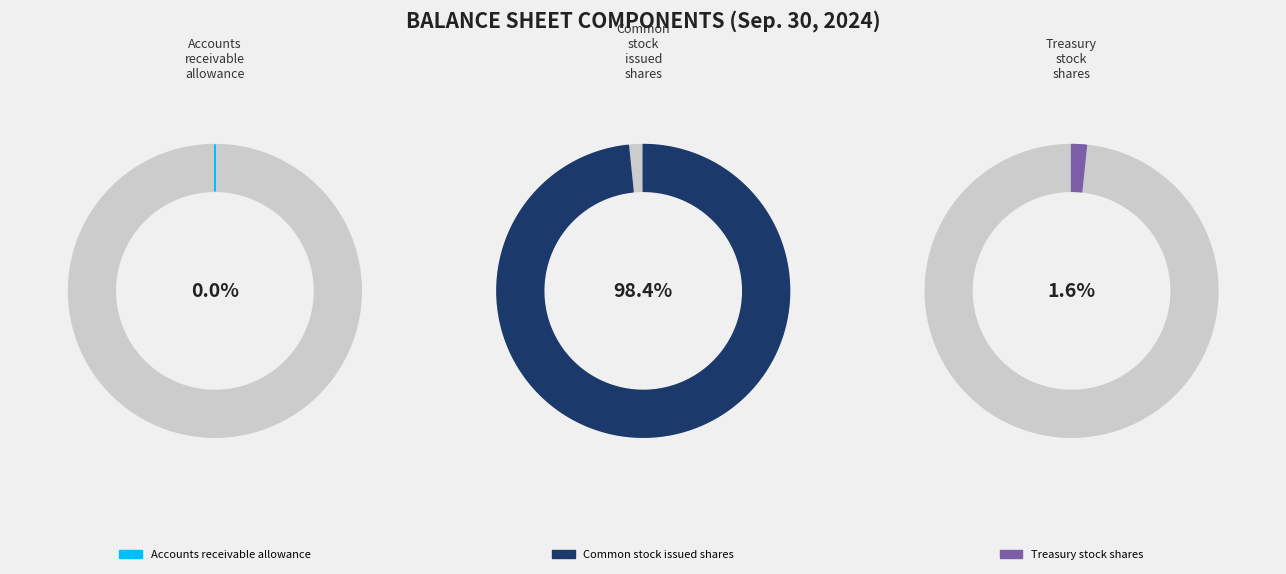

To the nearest percent, what is the combined percentage of Common stock issued shares and Accounts receivable allowance?

98%